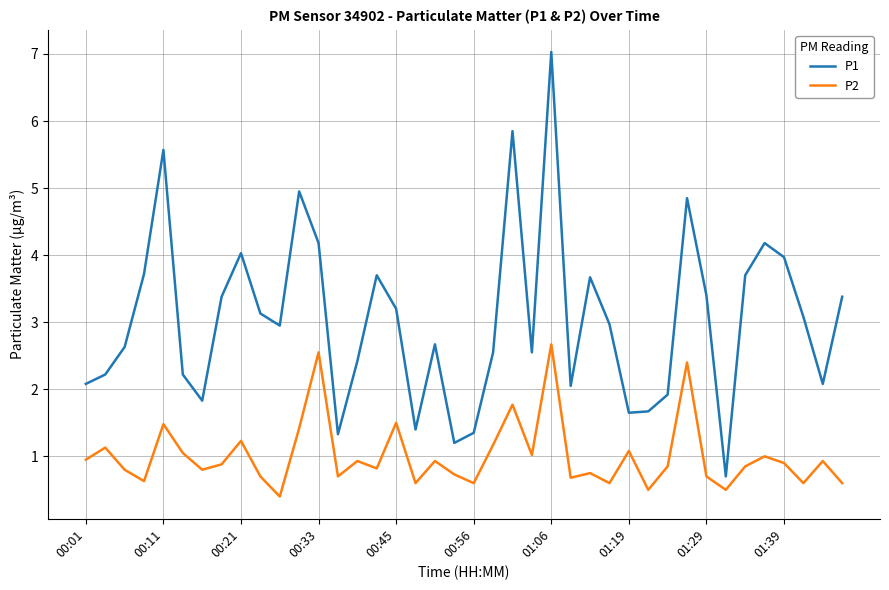

Rank the series by their maximum value, from highest to lowest.

P1, P2